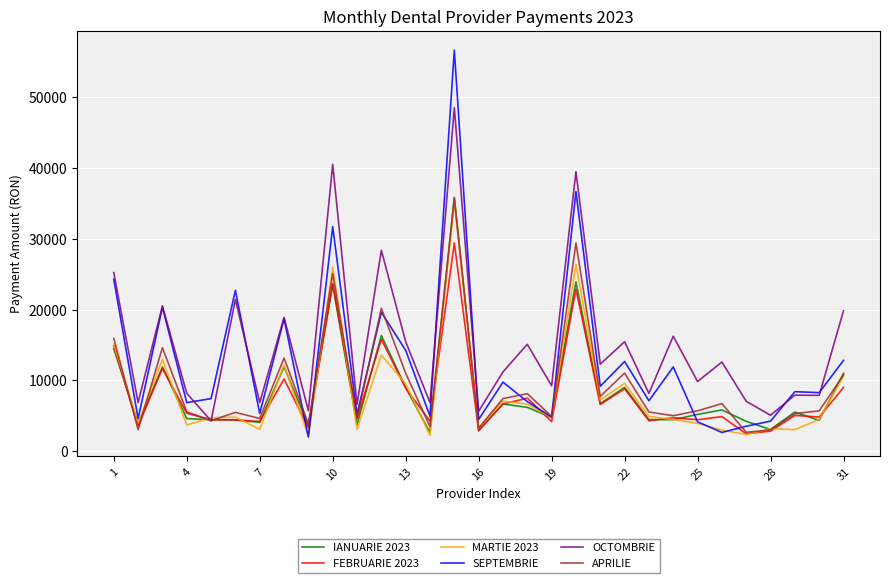

Which series has the largest total across all categories?

OCTOMBRIE